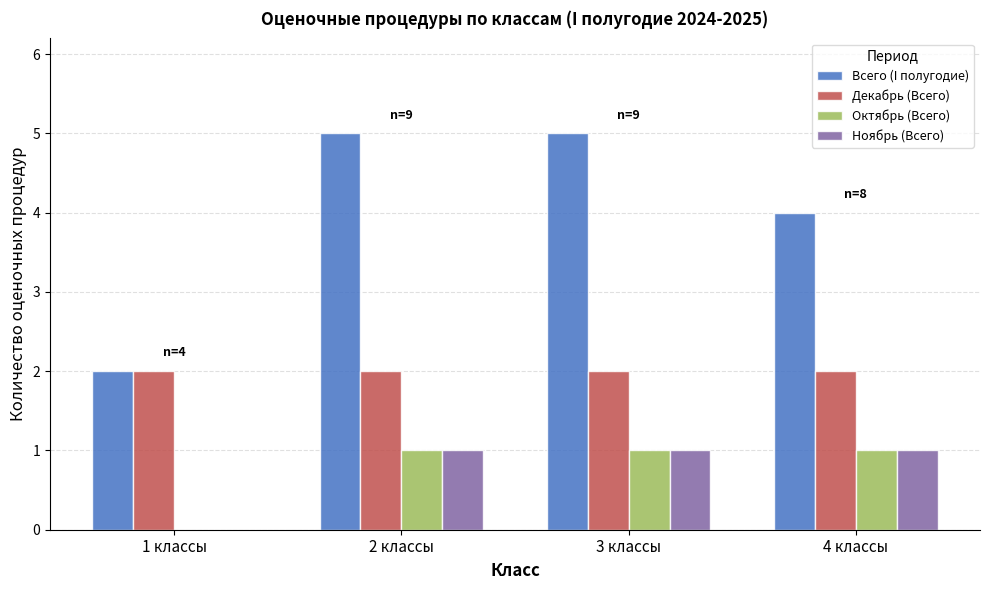

Which series changed the most between 3 классы and 4 классы?

Всего (I полугодие)